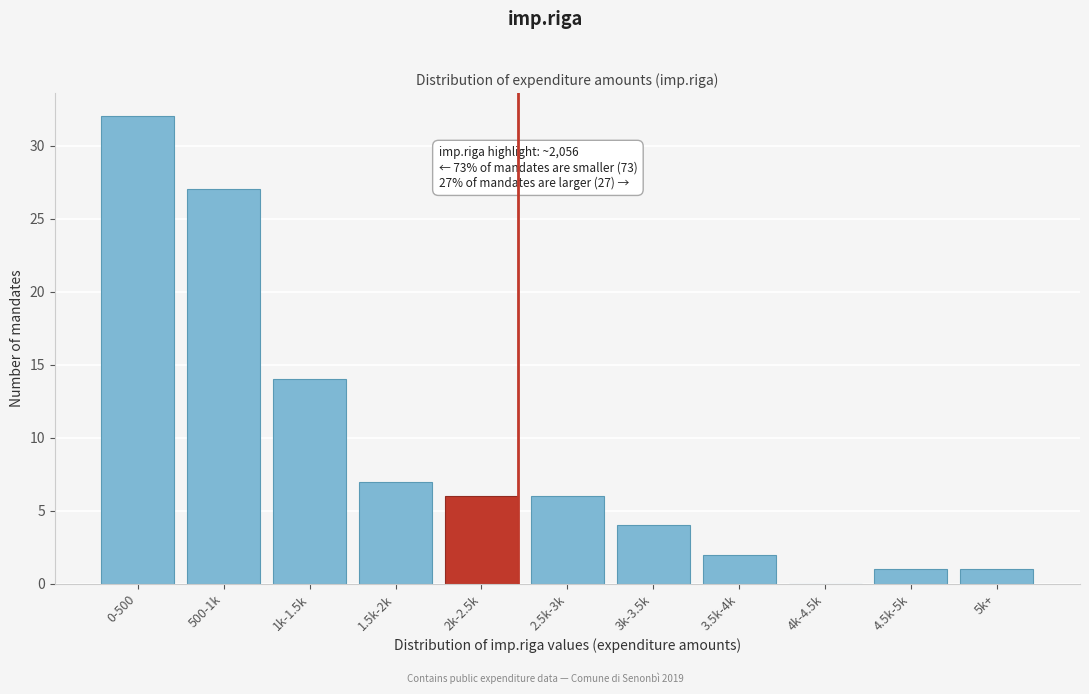

Reading left to right, transcribe all the data shown in this chart.

0-500=32	500-1k=27	1k-1.5k=14	1.5k-2k=7	2k-2.5k=6	2.5k-3k=6	3k-3.5k=4	3.5k-4k=2	4k-4.5k=0	4.5k-5k=1	5k+=1